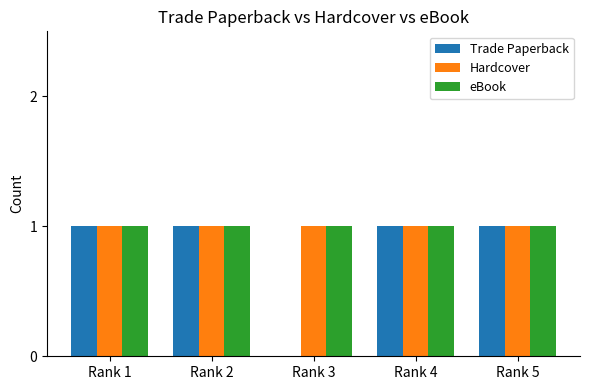

What is the total value across all series at Rank 5?

3